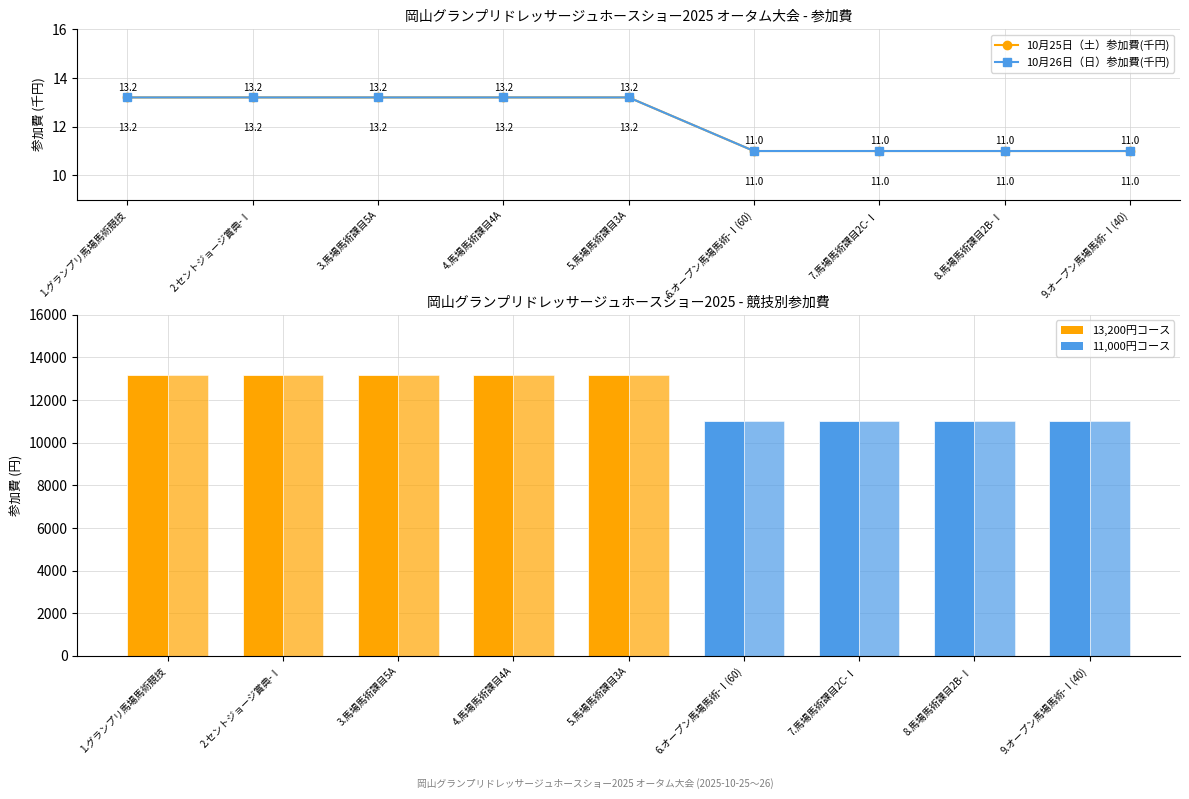

Rank the series by their maximum value, from lowest to highest.

10月25日（土）参加費(千円), 10月26日（日）参加費(千円)